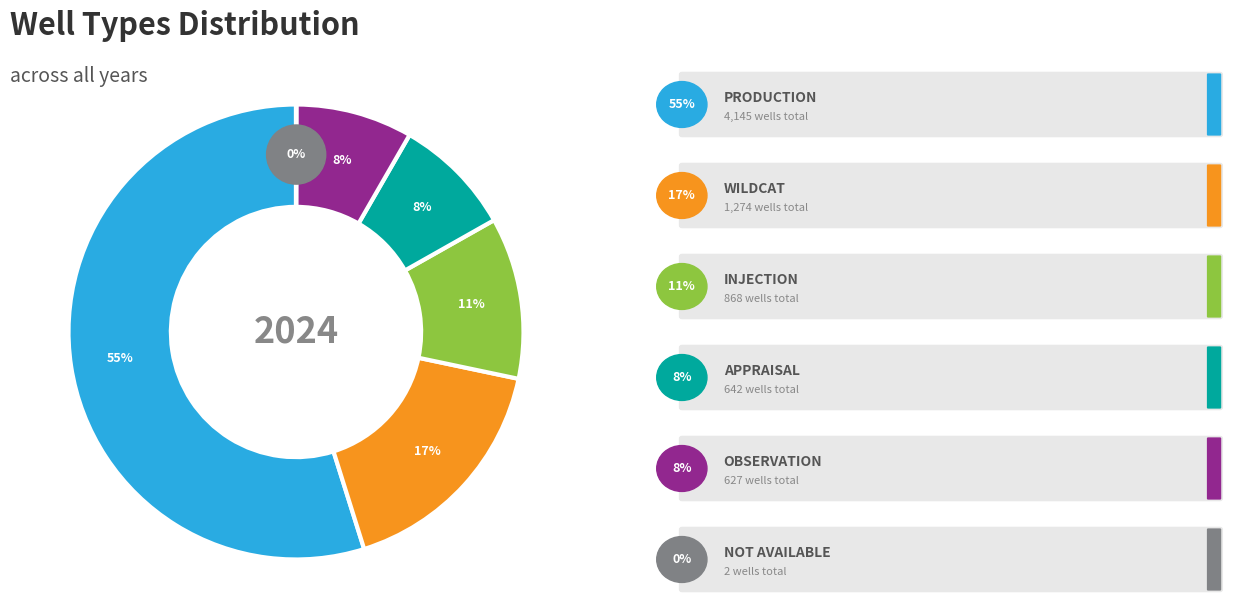

Which category has the biggest portion of the pie?

PRODUCTION